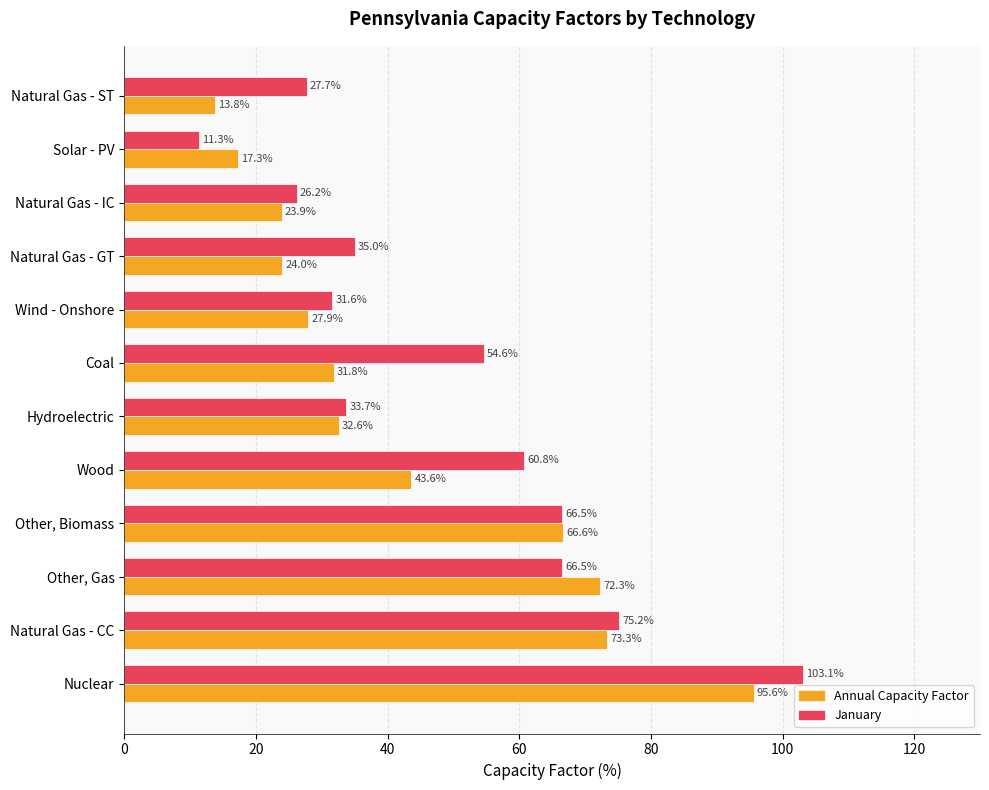

Which series has the largest range (max minus min)?

January